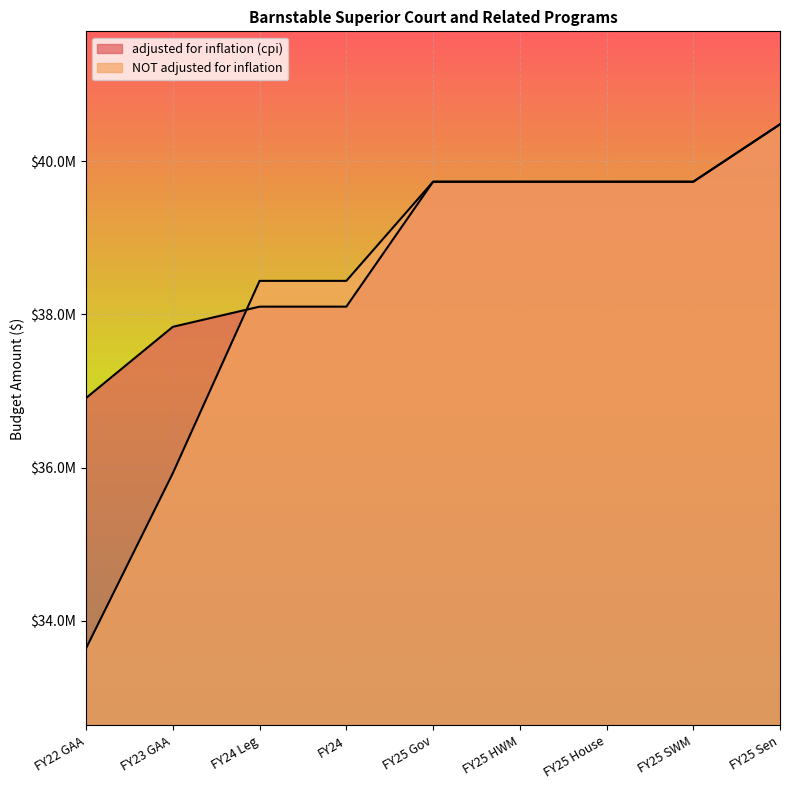

Rank the series at FY25 House from highest to lowest value.

adjusted for inflation (cpi), NOT adjusted for inflation